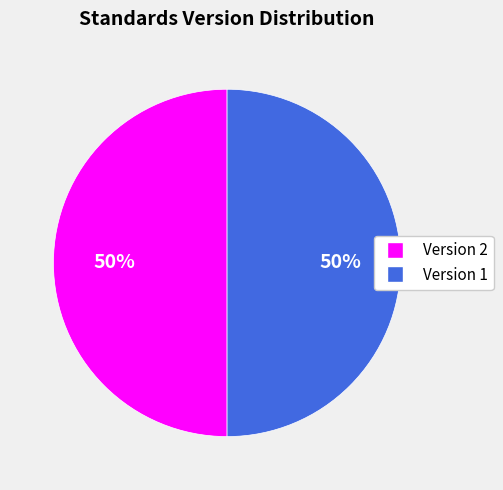

To the nearest percent, what is the average slice percentage?

50%